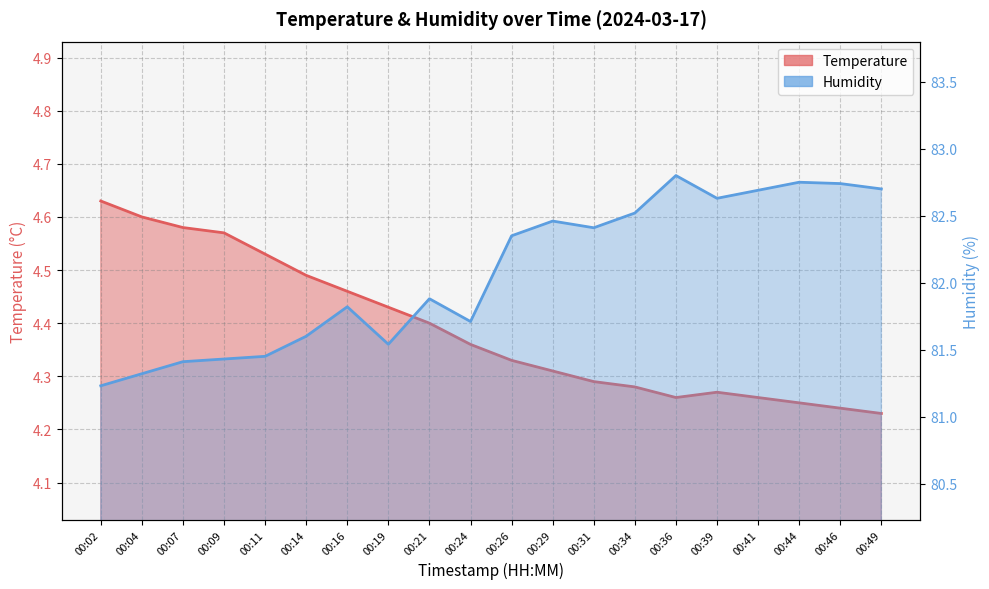

Reading left to right, extract all data points from this chart.

temperature: 4.6	4.6	4.6	4.6	4.5	4.5	4.5	4.4	4.4	4.4	4.3	4.3	4.3	4.3	4.3	4.3	4.3	4.2	4.2	4.2
humidity: 81.2	81.3	81.4	81.4	81.5	81.6	81.8	81.5	81.9	81.7	82.3	82.5	82.4	82.5	82.8	82.6	82.7	82.8	82.7	82.7